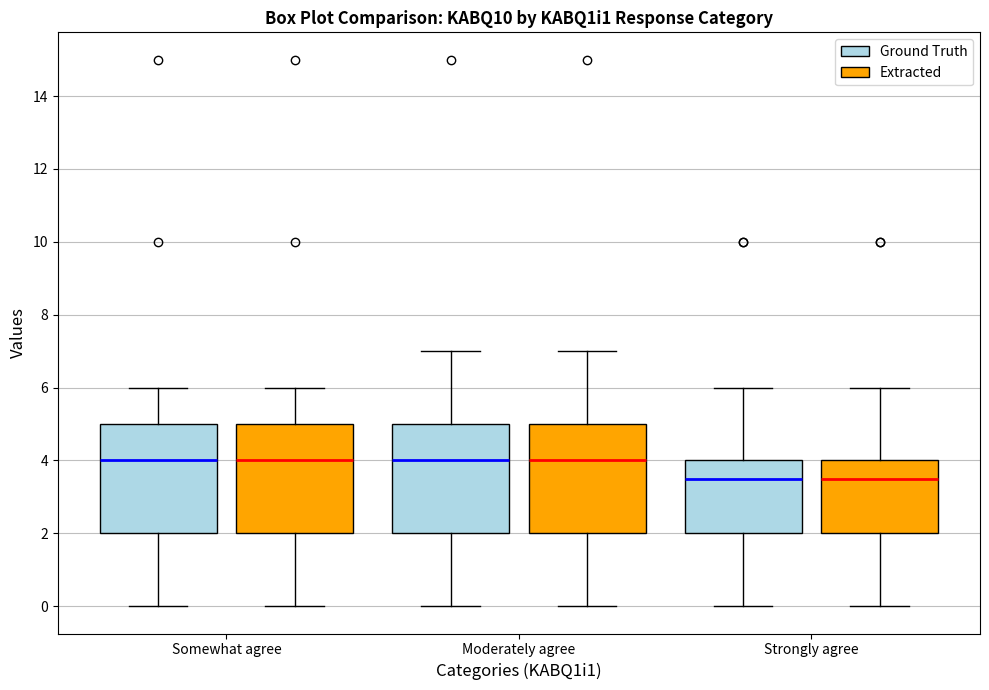

Reading left to right, transcribe this box plot: for each box, give where its median line is, the range the box spans, and where its two whiskers end, as read against the y-axis. The values are not printed on the chart, so give them approximately, as read against the axis.

Somewhat agree (Ground Truth): median 4.0, box 2.0 to 5.0, whiskers 0.0 to 6.0
Somewhat agree (Extracted): median 4.0, box 2.0 to 5.0, whiskers 0.0 to 6.0
Moderately agree (Ground Truth): median 4.0, box 2.0 to 5.0, whiskers 0.0 to 7.0
Moderately agree (Extracted): median 4.0, box 2.0 to 5.0, whiskers 0.0 to 7.0
Strongly agree (Ground Truth): median 3.6, box 2.0 to 4.0, whiskers 0.0 to 6.0
Strongly agree (Extracted): median 3.6, box 2.0 to 4.0, whiskers 0.0 to 6.0